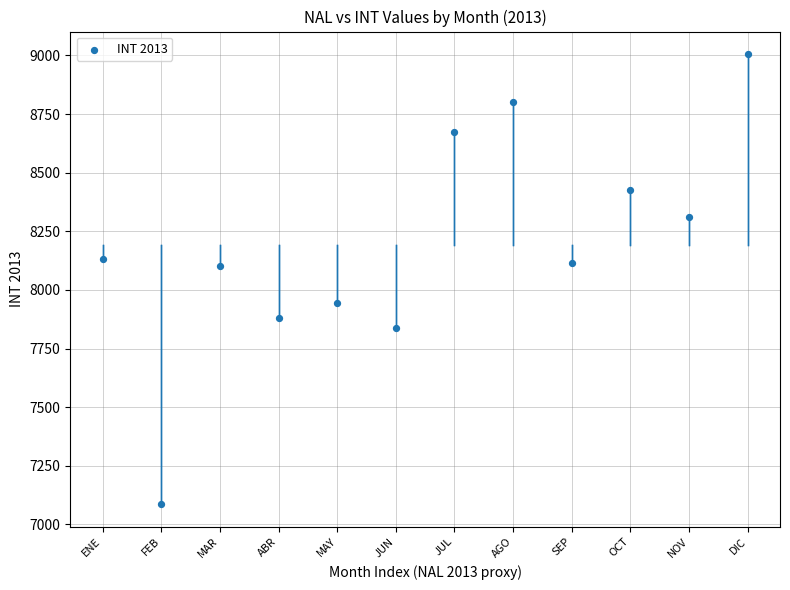

What is the range of Y values (max minus min)?

1920